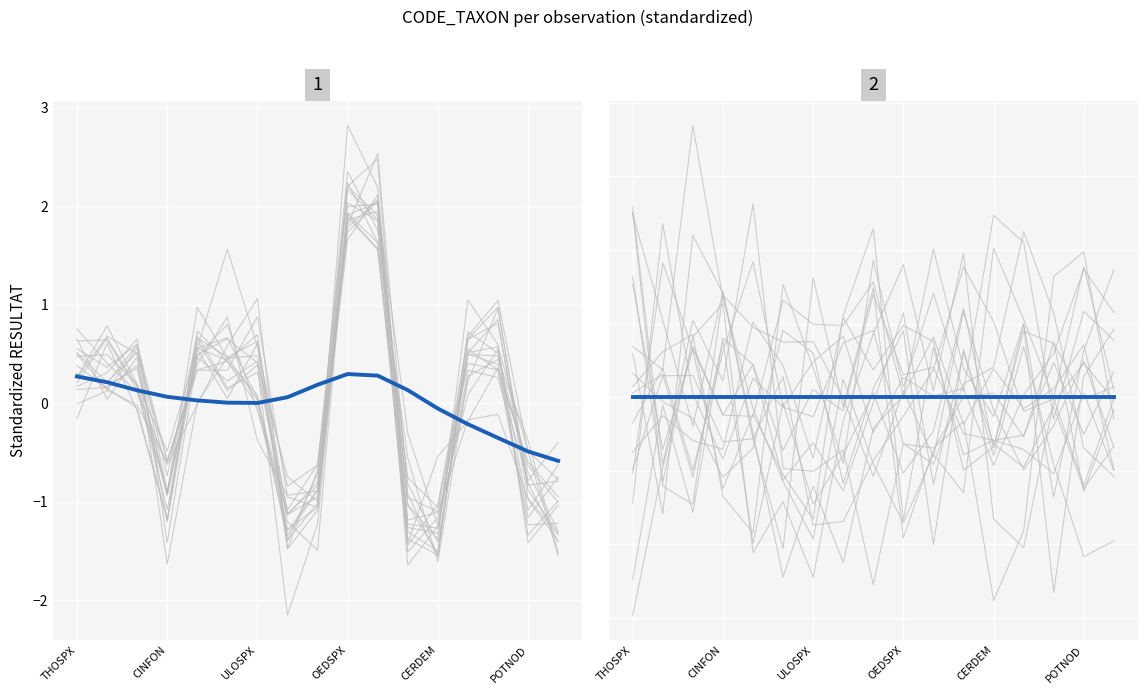

What is the difference between the values at POTNOD and OEDSPX?

3.1